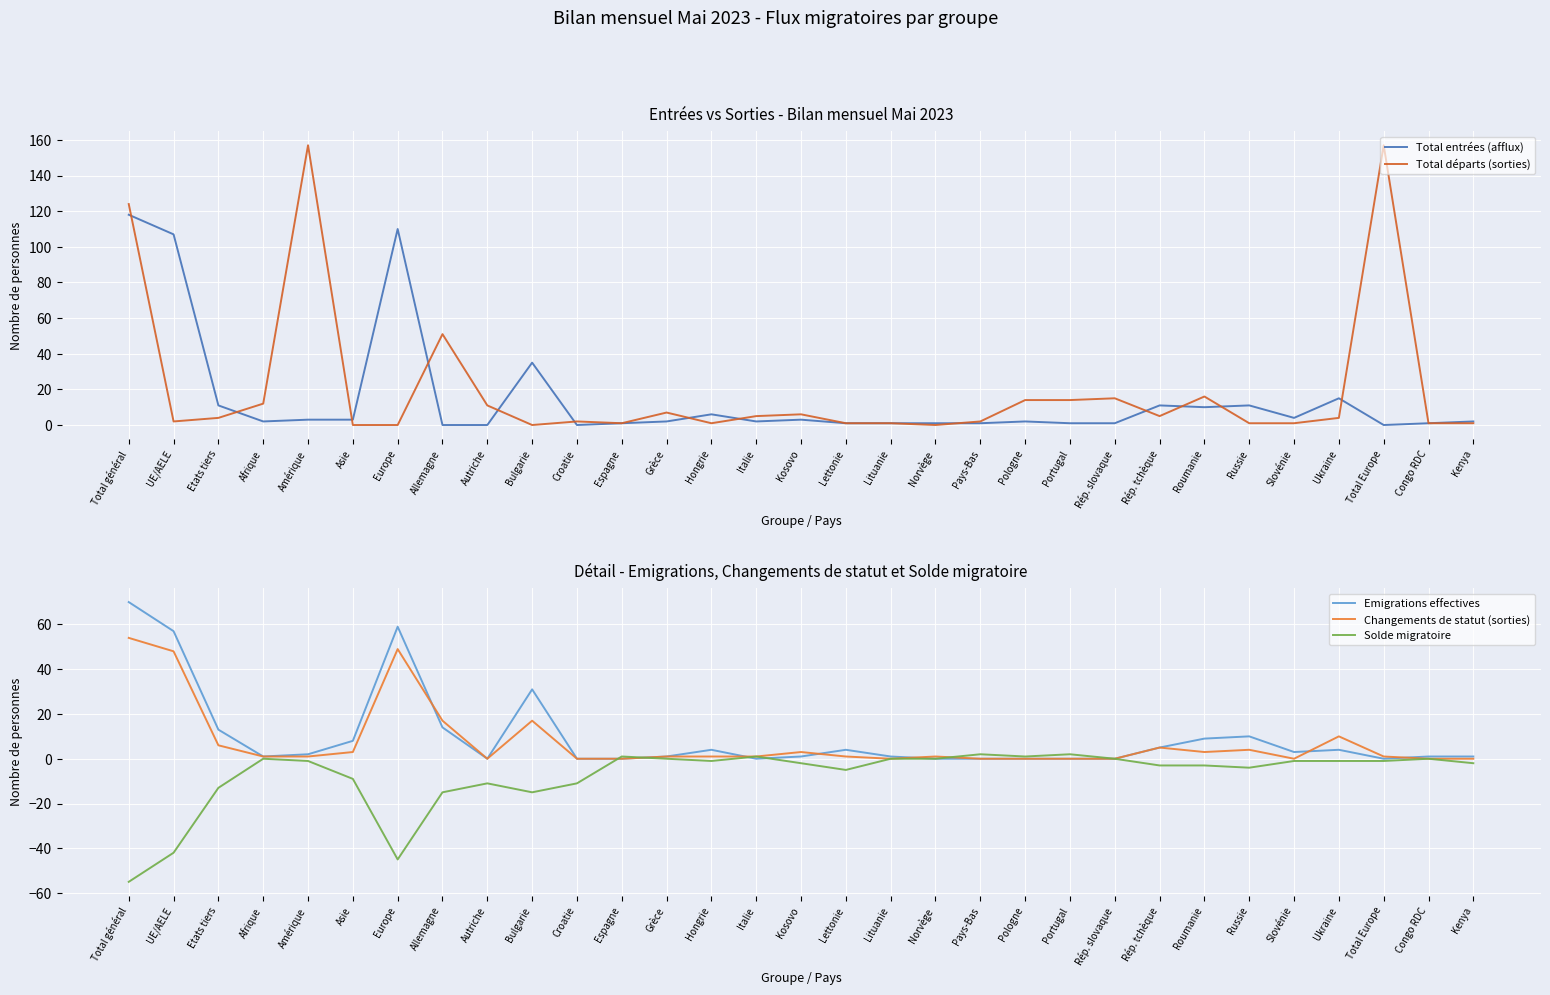

What is the sum of the Emigrations effectives values at Rép. tchèque and Congo RDC?

6